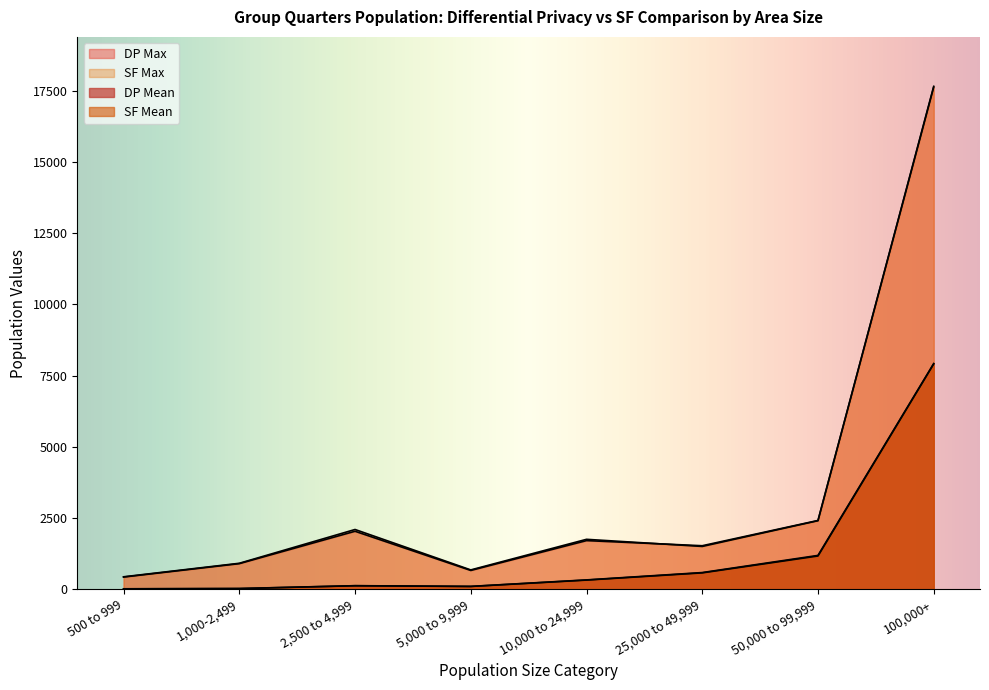

Rank the series at 2,500 to 4,999 from highest to lowest value.

Population-SF Max, Population-DP Max, Population-DP Mean, Population-SF Mean